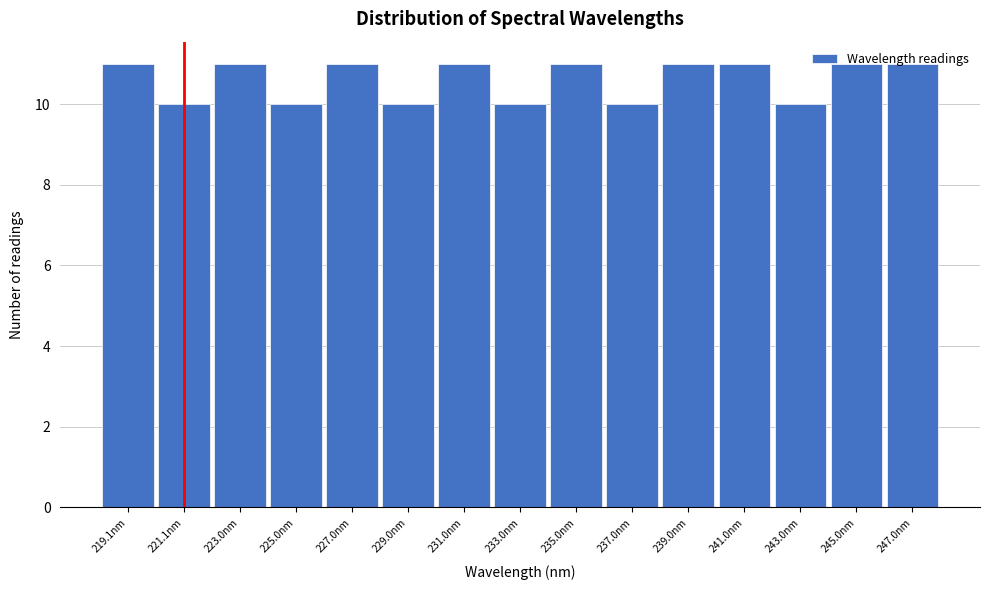

Reading left to right, list every bar in this chart as the range it spans on the x-axis followed by its height. Neither the bar edges nor the heights are printed on the chart, so give them approximately, as read against the axes.

218 to 220: 11
220 to 222: 10
222 to 224: 11
224 to 226: 10
226 to 228: 11
228 to 230: 10
230 to 232: 11
232 to 234: 10
234 to 236: 11
236 to 238: 10
238 to 240: 11
240 to 242: 11
242 to 244: 10
244 to 246: 11
246 to 248: 11